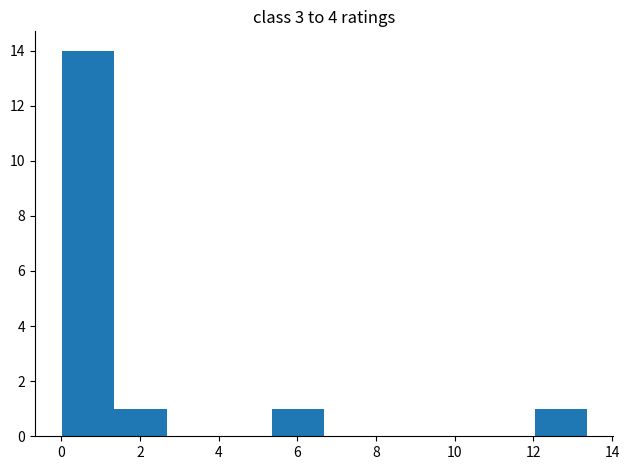

Reading left to right, transcribe this chart: for each bar, give the range it covers on the x-axis and its height. Neither the bar edges nor the heights are printed on the chart, so give them approximately, as read against the axes.

0.0 to 1.4: 14
1.4 to 2.6: 1
2.6 to 4.0: 0
4.0 to 5.4: 0
5.4 to 6.6: 1
6.6 to 8.0: 0
8.0 to 9.4: 0
9.4 to 10.6: 0
10.6 to 12.0: 0
12.0 to 13.4: 1